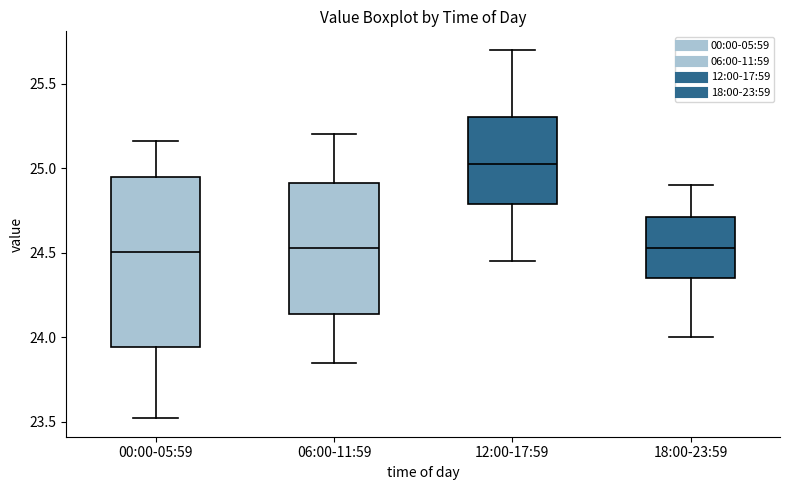

Reading left to right, transcribe this box plot: for each box, give where its median line is, the range the box spans, and where its two whiskers end, as read against the y-axis. The values are not printed on the chart, so give them approximately, as read against the axis.

00:00-05:59: median 24.50, box 23.95 to 24.95, whiskers 23.50 to 25.15
06:00-11:59: median 24.55, box 24.15 to 24.90, whiskers 23.85 to 25.20
12:00-17:59: median 25.05, box 24.80 to 25.30, whiskers 24.45 to 25.70
18:00-23:59: median 24.55, box 24.35 to 24.70, whiskers 24.00 to 24.90